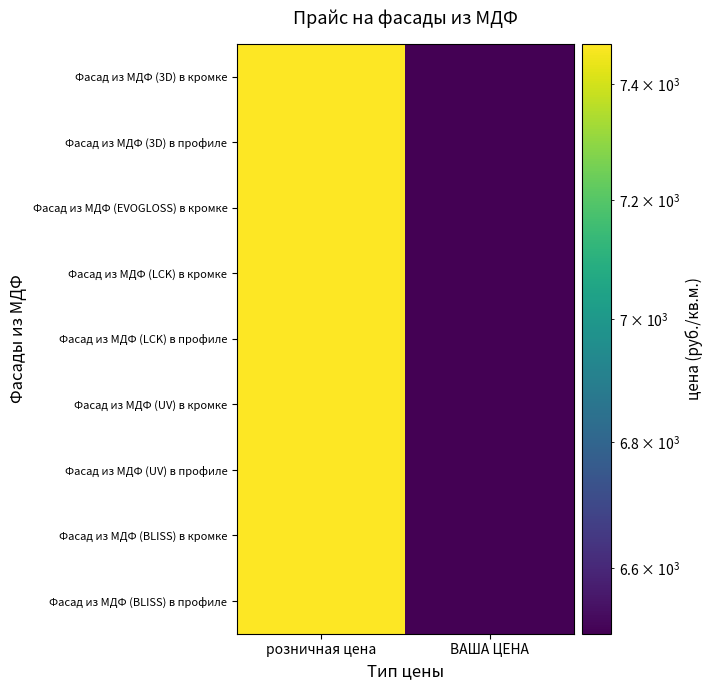

Reading right to left, what are all the values shown in this chart?

Фасад из МДФ (3D) в кромке: ВАША ЦЕНА=6498.9	розничная цена=7470.0
Фасад из МДФ (3D) в профиле: ВАША ЦЕНА=6498.9	розничная цена=7470.0
Фасад из МДФ (EVOGLOSS) в кромке: ВАША ЦЕНА=6498.9	розничная цена=7470.0
Фасад из МДФ (LCK) в кромке: ВАША ЦЕНА=6498.9	розничная цена=7470.0
Фасад из МДФ (LCK) в профиле: ВАША ЦЕНА=6498.9	розничная цена=7470.0
Фасад из МДФ (UV) в кромке: ВАША ЦЕНА=6498.9	розничная цена=7470.0
Фасад из МДФ (UV) в профиле: ВАША ЦЕНА=6498.9	розничная цена=7470.0
Фасад из МДФ (BLISS) в кромке: ВАША ЦЕНА=6498.9	розничная цена=7470.0
Фасад из МДФ (BLISS) в профиле: ВАША ЦЕНА=6498.9	розничная цена=7470.0